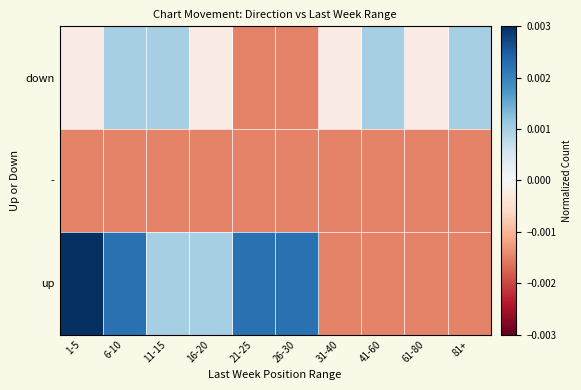

Which series has the widest spread of values?

up